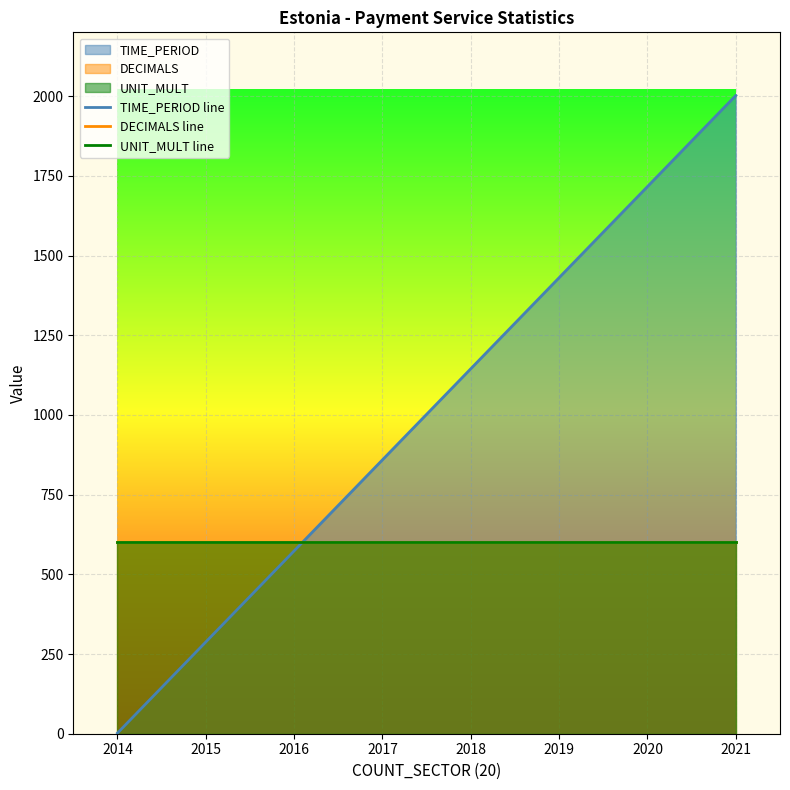

Reading left to right, list all the values displayed in this chart.

TIME_PERIOD line: 2014=2.0	2015=287.7	2016=573.4	2017=859.1	2018=1144.9	2019=1430.6	2020=1716.3	2021=2002.0
DECIMALS line: 2014=600.0	2015=600.0	2016=600.0	2017=600.0	2018=600.0	2019=600.0	2020=600.0	2021=600.0
UNIT_MULT line: 2014=600.0	2015=600.0	2016=600.0	2017=600.0	2018=600.0	2019=600.0	2020=600.0	2021=600.0